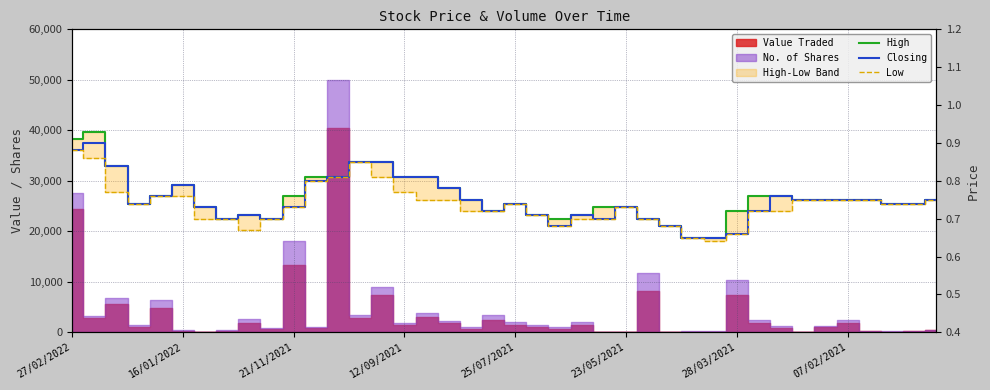

What is the difference between the Low values at 33 and 28?

0.1